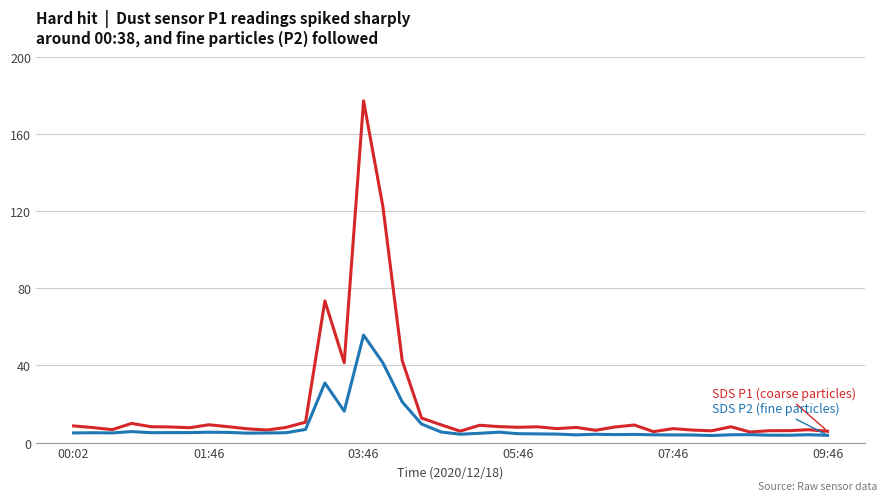

What is the greatest value displayed?

177.1